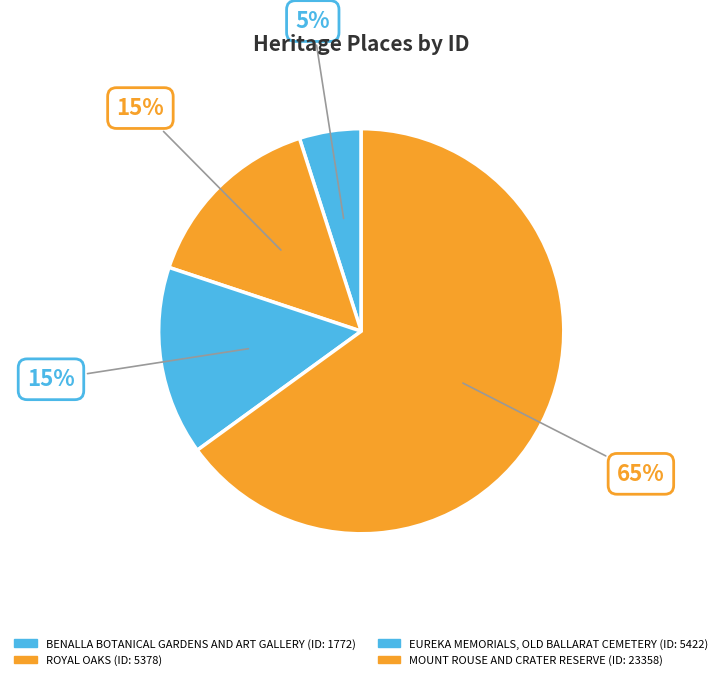

Rank the categories by value from lowest to highest.

BENALLA BOTANICAL GARDENS AND ART GALLERY, ROYAL OAKS, EUREKA MEMORIALS, OLD BALLARAT CEMETERY, MOUNT ROUSE AND CRATER RESERVE